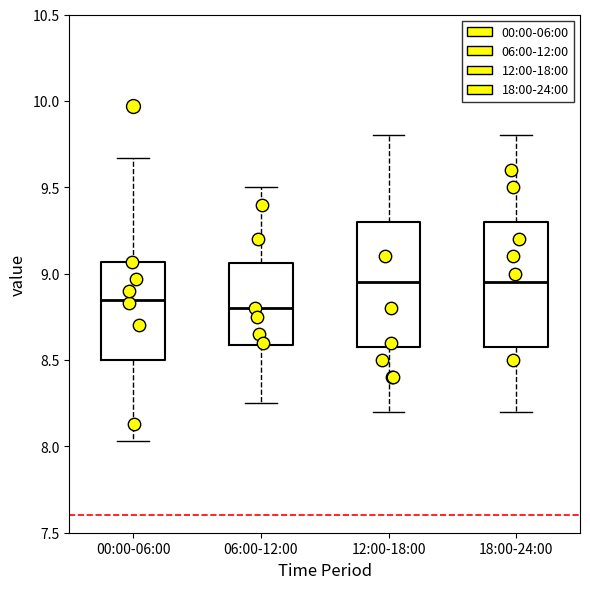

Where is the lower edge of the box for 06:00-12:00 on the y-axis? The values are not printed on the chart, so give them approximately, as read against the axis.

8.60